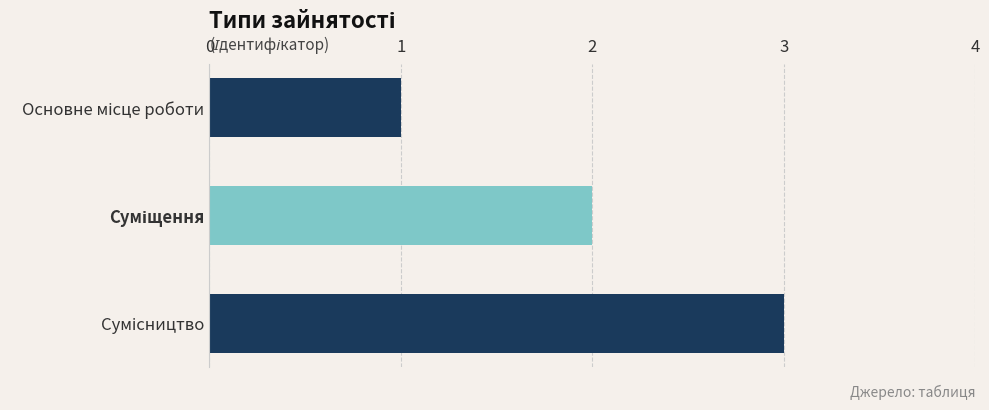

What is the sum of all values?

6